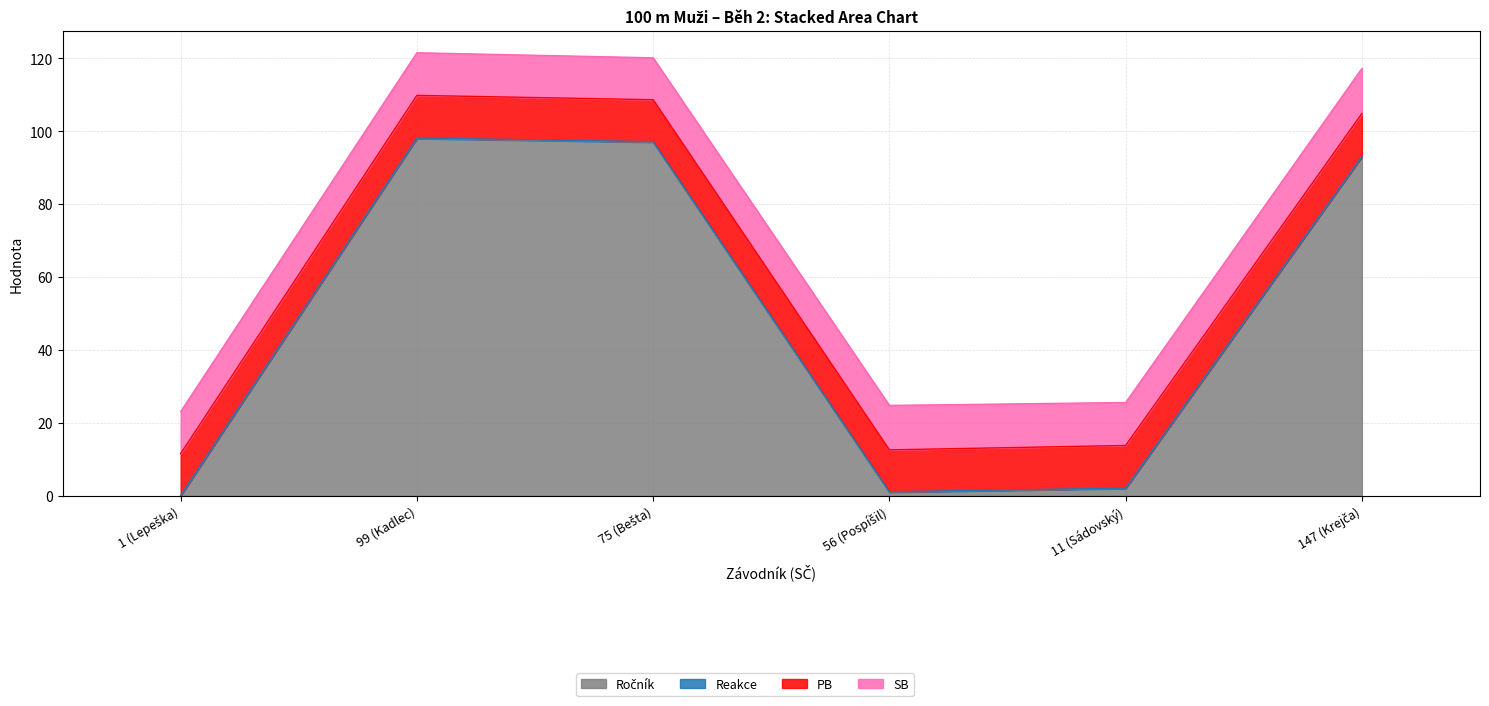

At which category does the chart reach its minimum across all series?

1 (Lepeška)